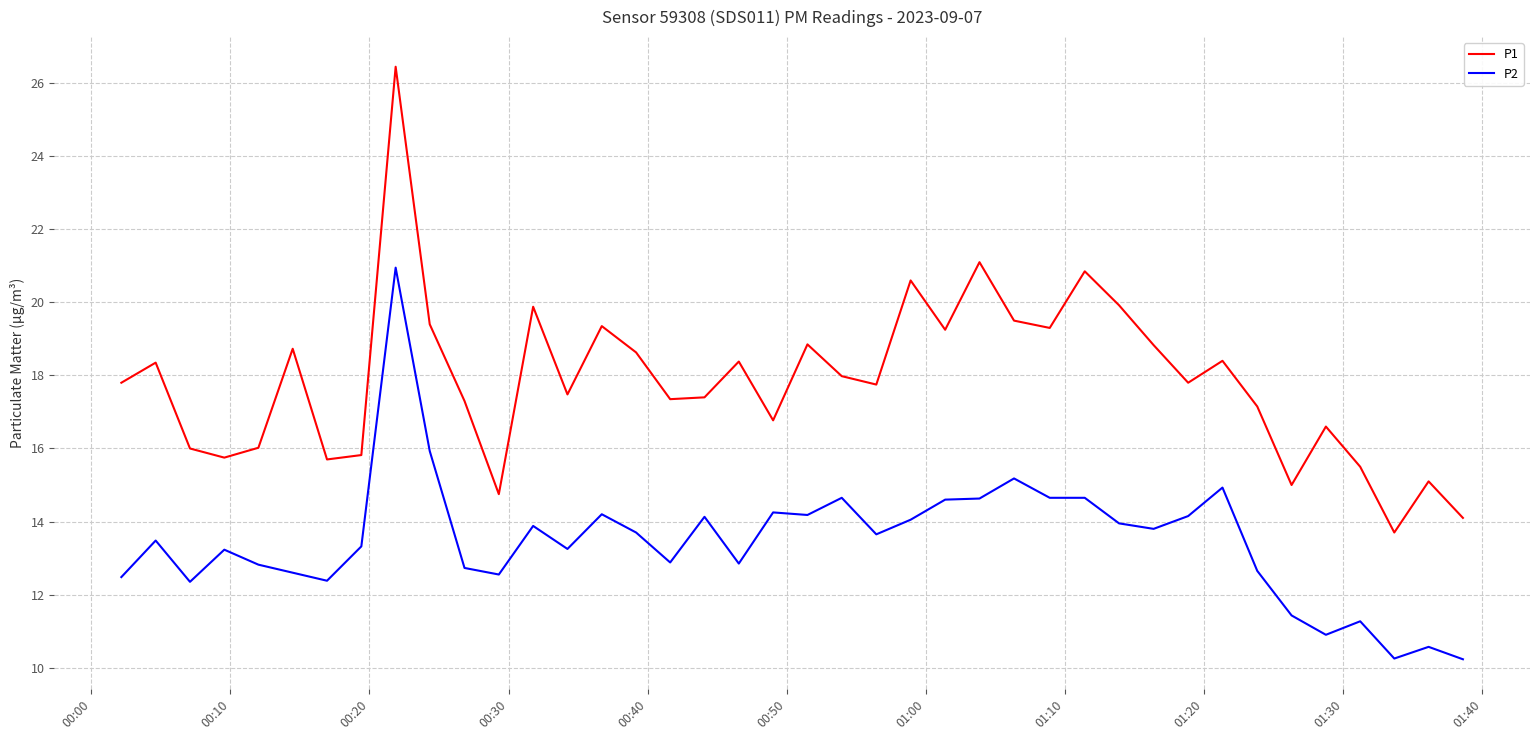

Which series has the widest spread of values?

P1